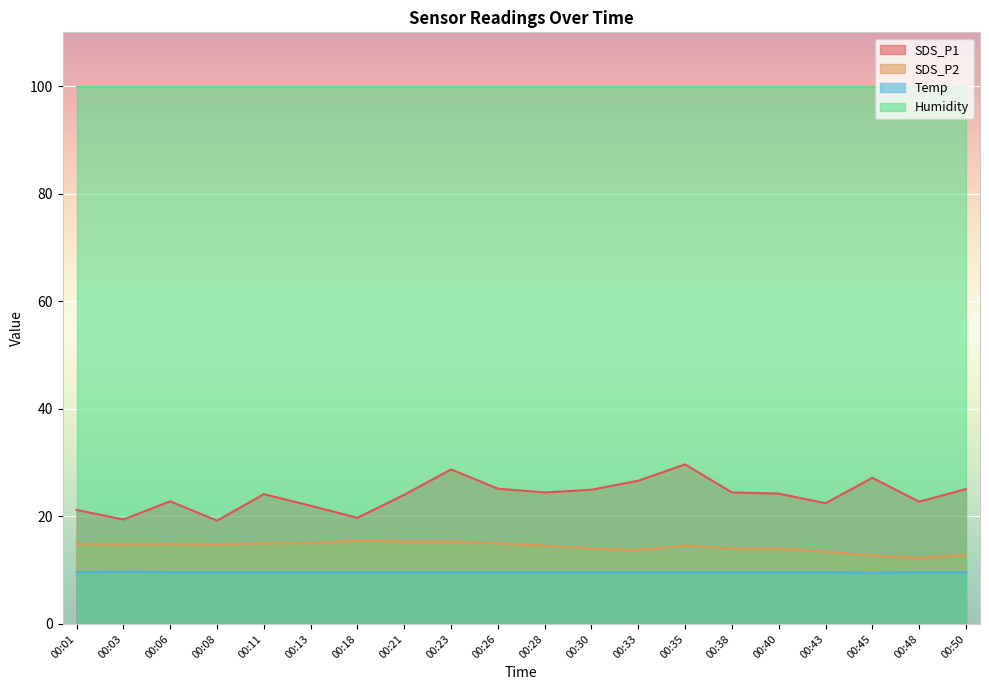

What is the difference between the maximum and minimum values in the SDS_P2 series?

3.2